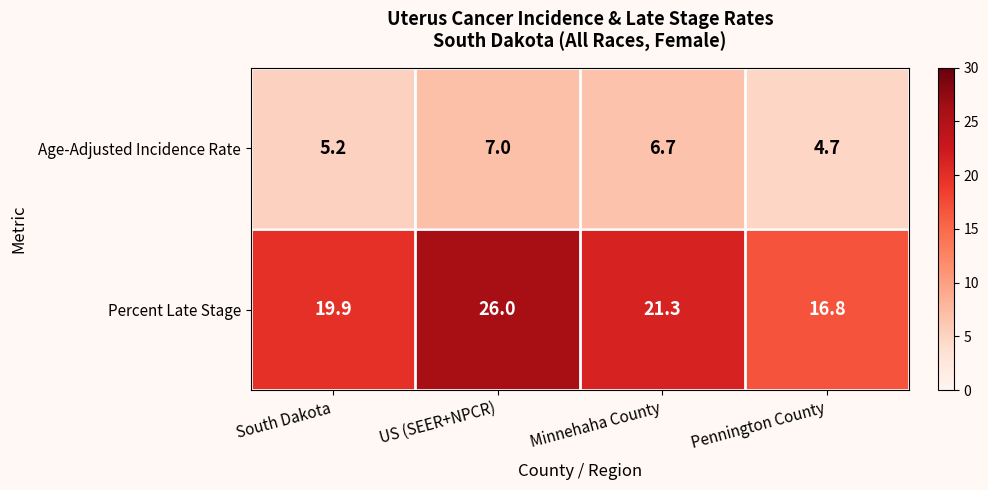

Between US (SEER+NPCR) and Pennington County, which series saw the biggest shift?

Percent Late Stage